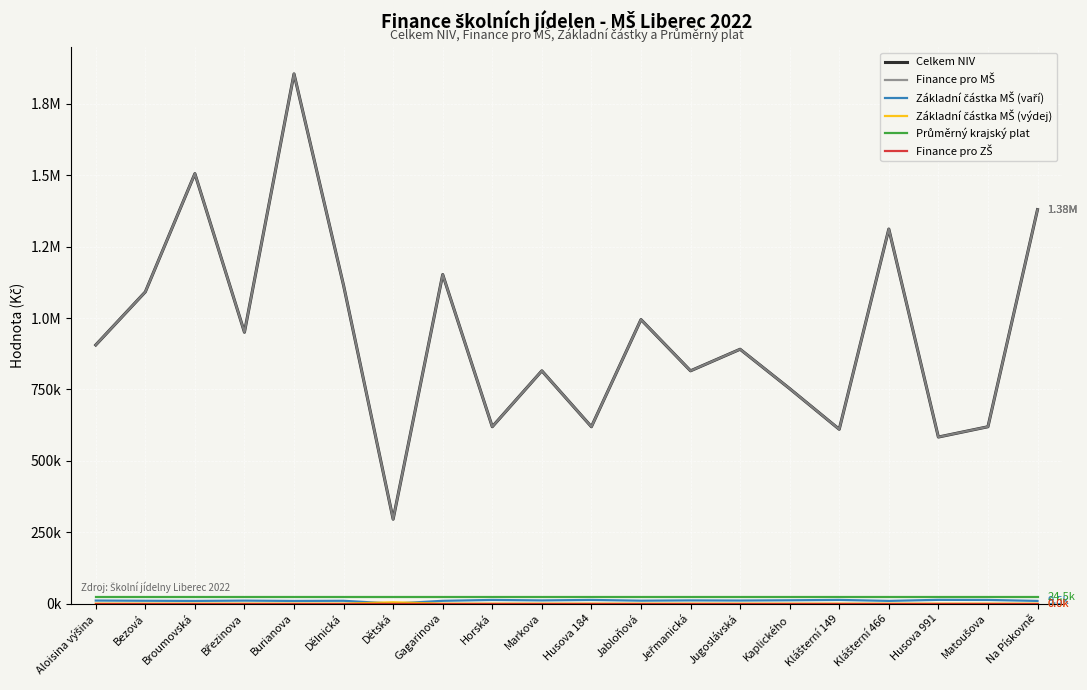

Is this an area chart (filled region under the line)?

No